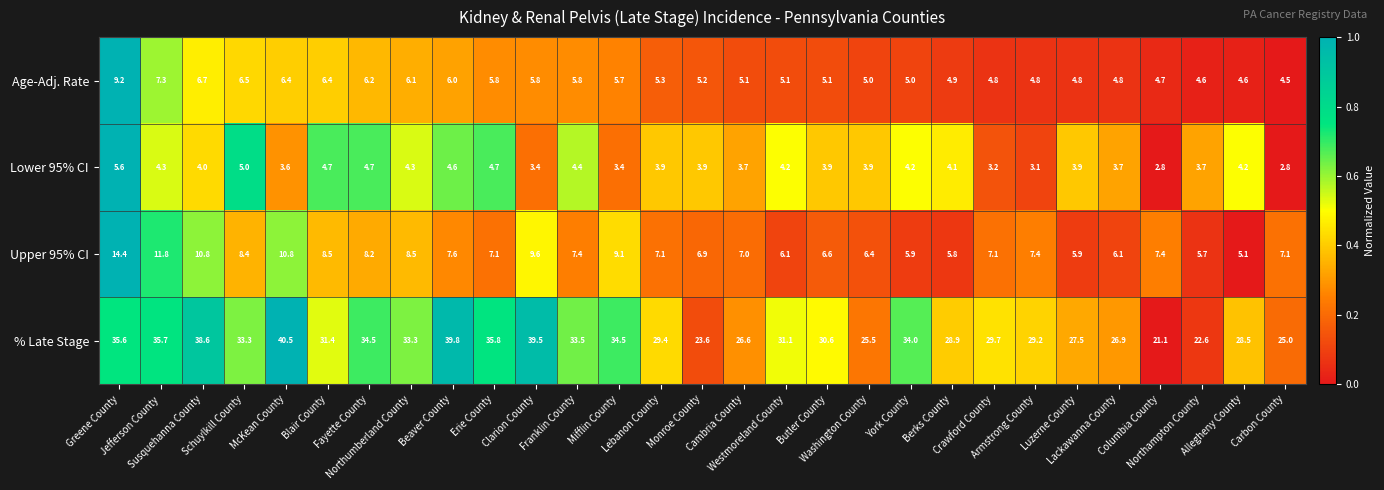

What is the total value across all series at Beaver County?

58.0